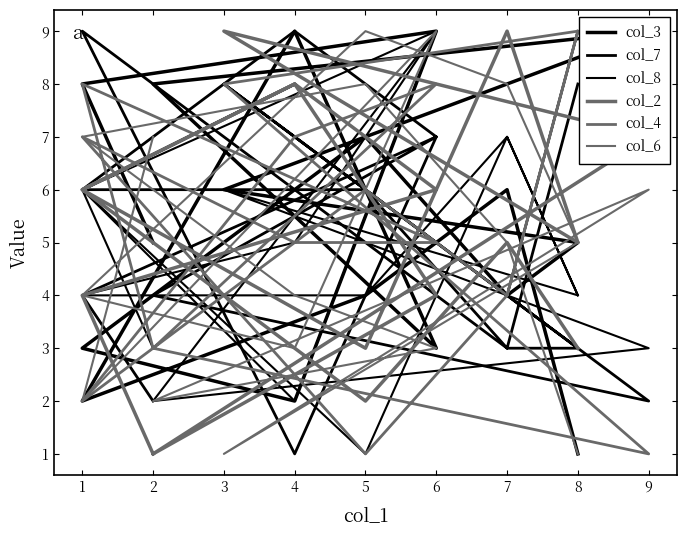

What is the difference between the maximum and second lowest values in the col_8 series?

7